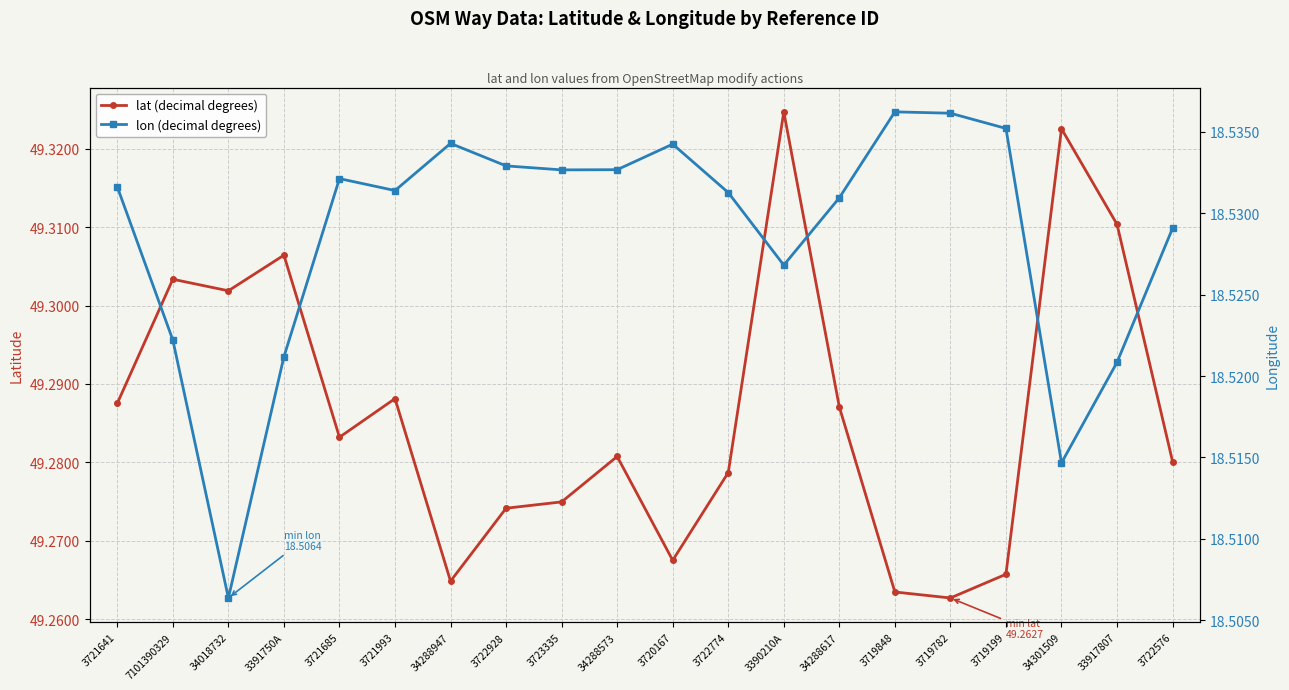

True or false: lat (decimal degrees) and lon (decimal degrees) intersect in this chart.

False